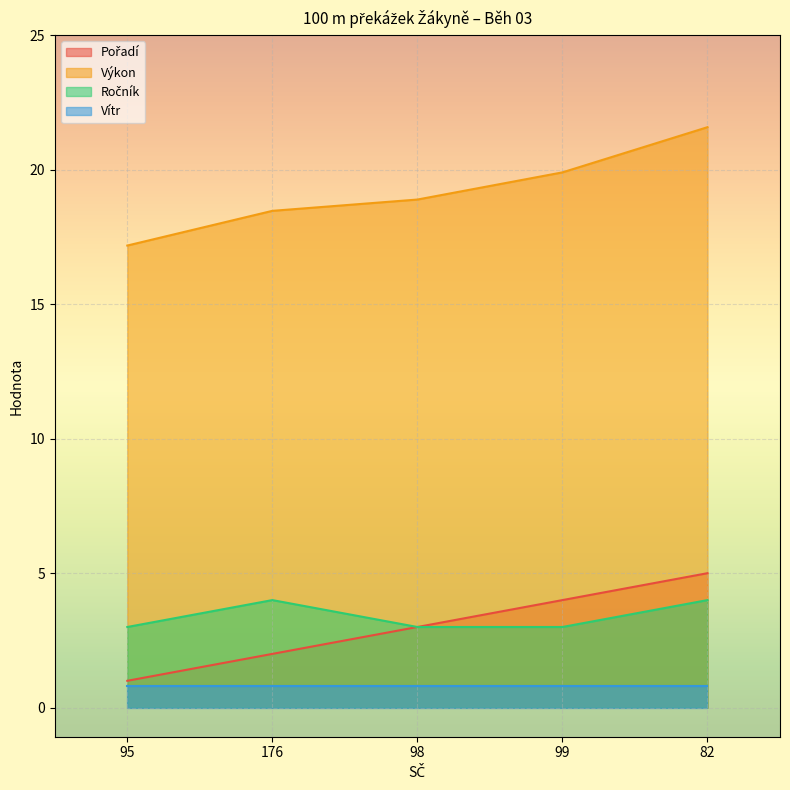

What is the difference between the maximum and minimum values in the Výkon series?

4.4